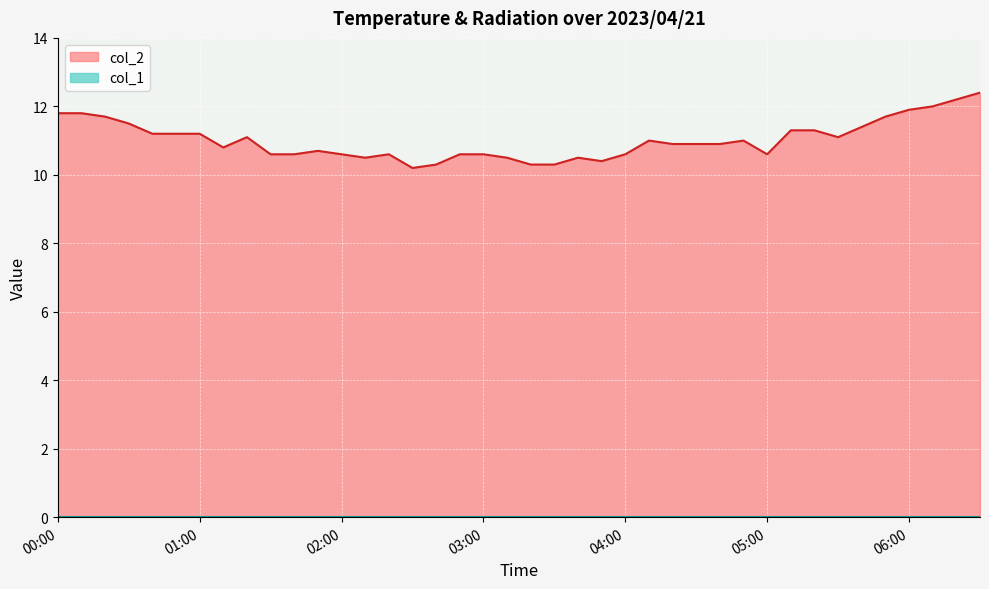

What is the spread (max minus min) of values at 00:30?

11.5